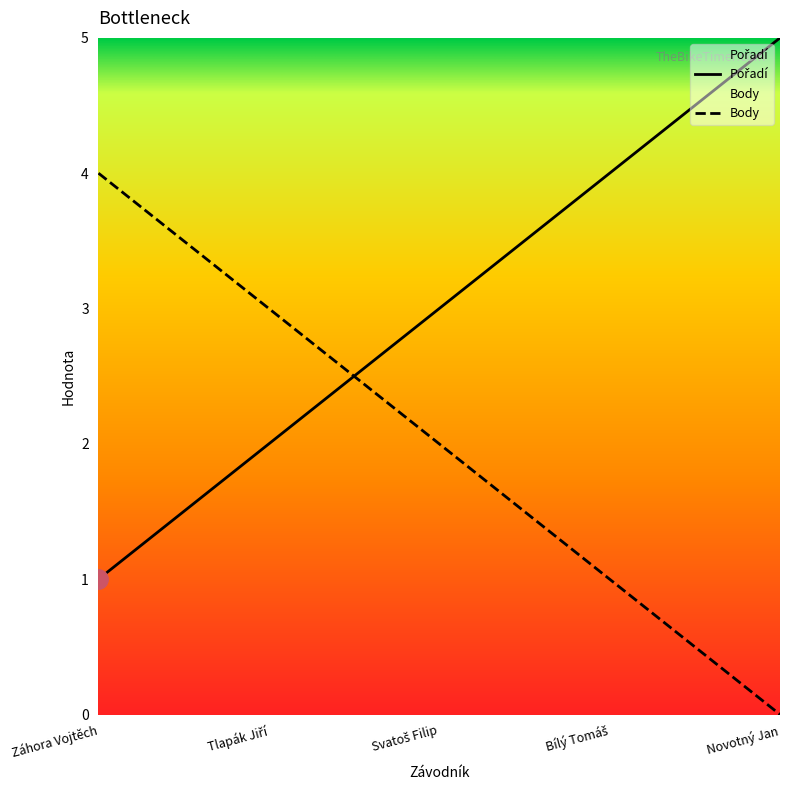

Count the number of data series in this chart.

2